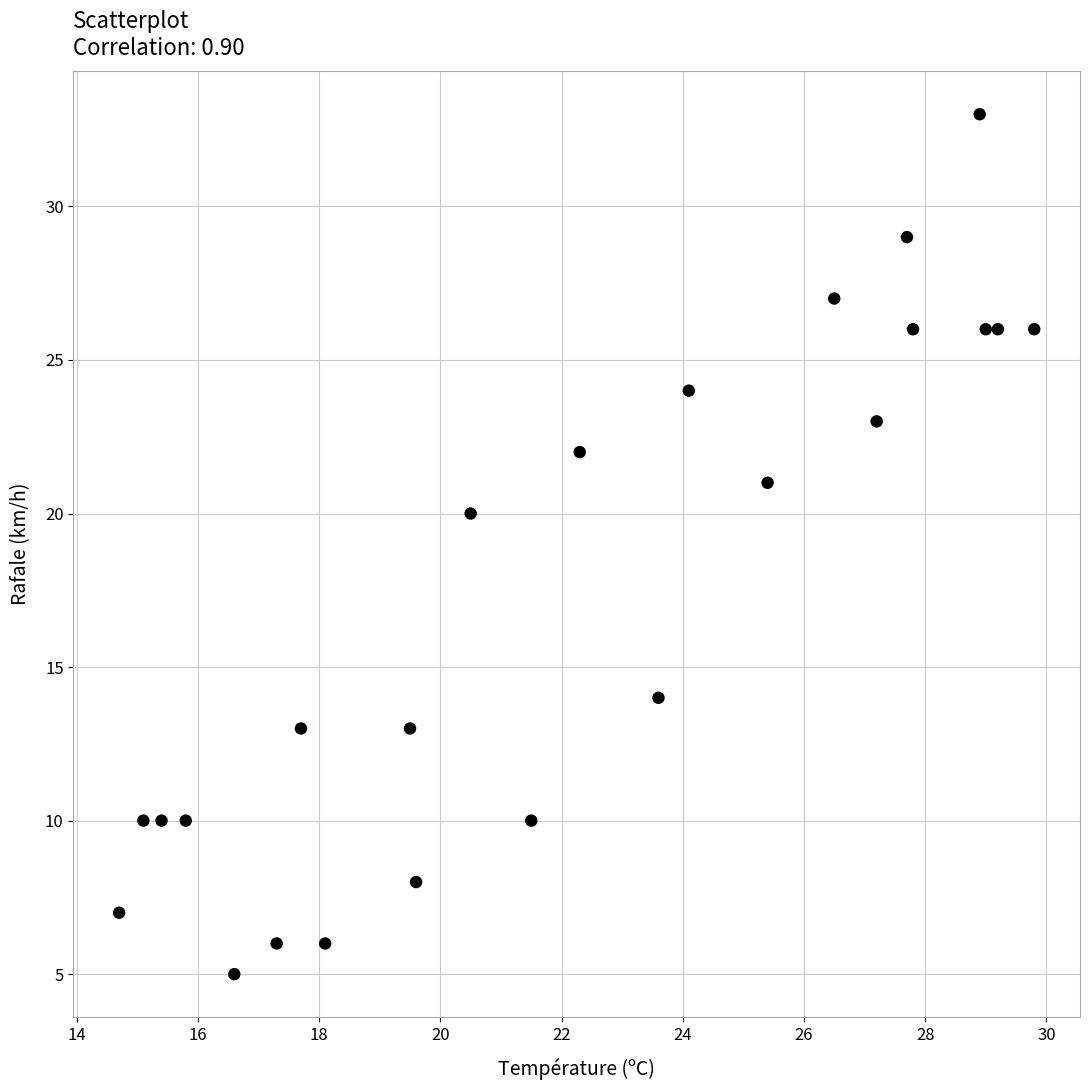

What Y value in the scatter plot is closest to 19?

20